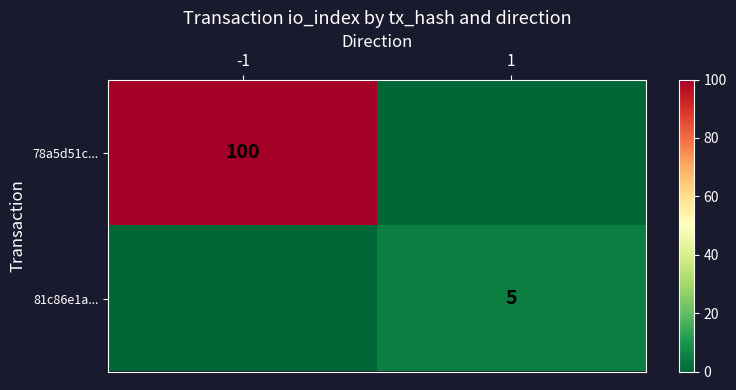

The 81c86e1a... series shows 7 at 1. True or false?

False